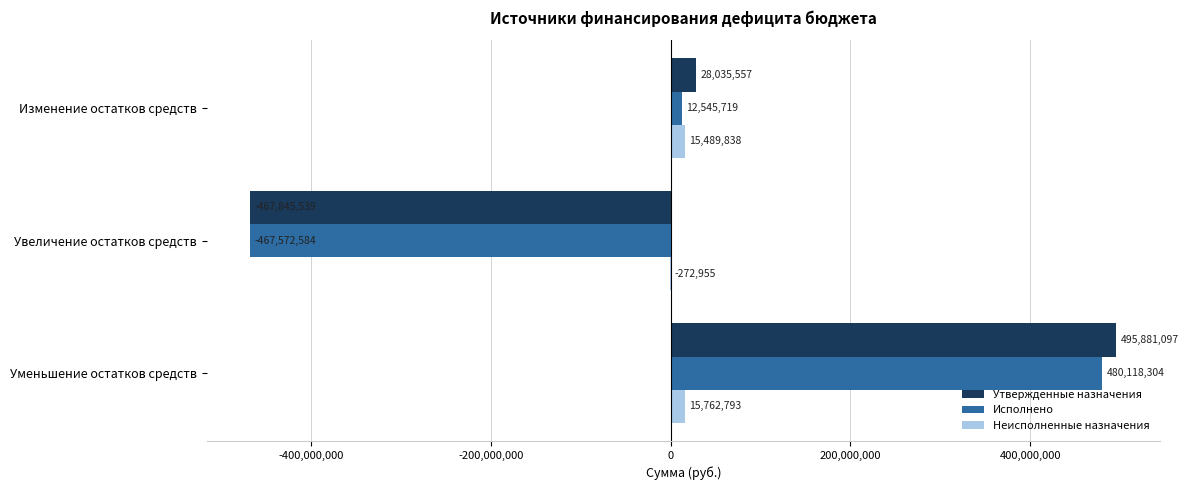

Which series has the largest total across all categories?

Утвержденные назначения